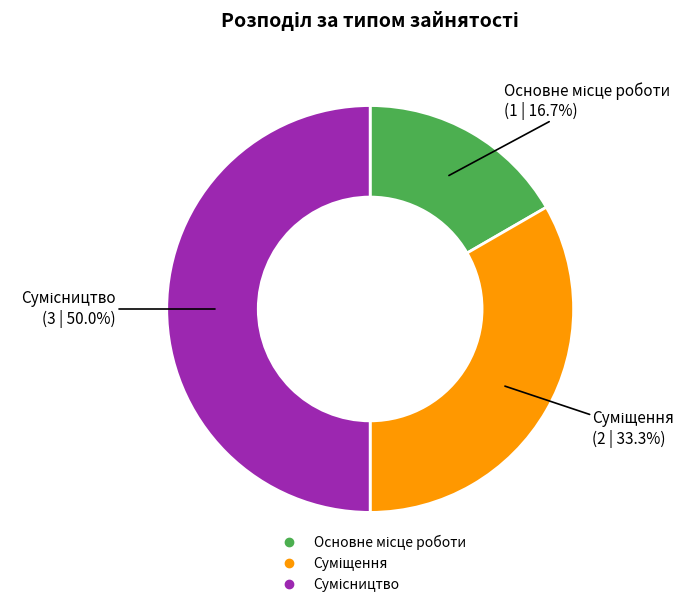

To the nearest percent, what portion does Сумісництво represent?

50%